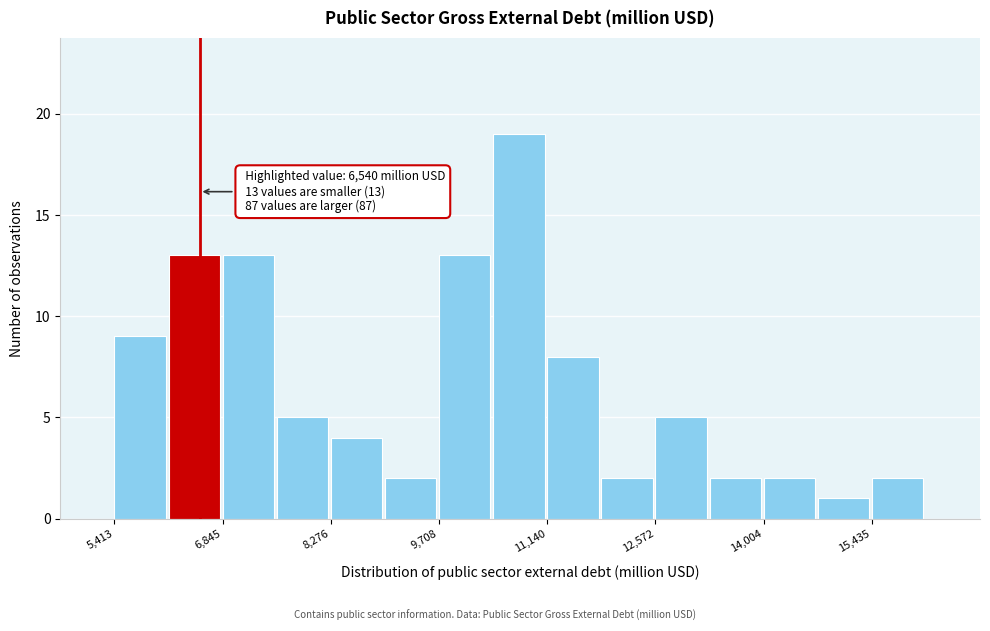

Read against the x-axis, roughly where is the centre of the tallest bar?

10800